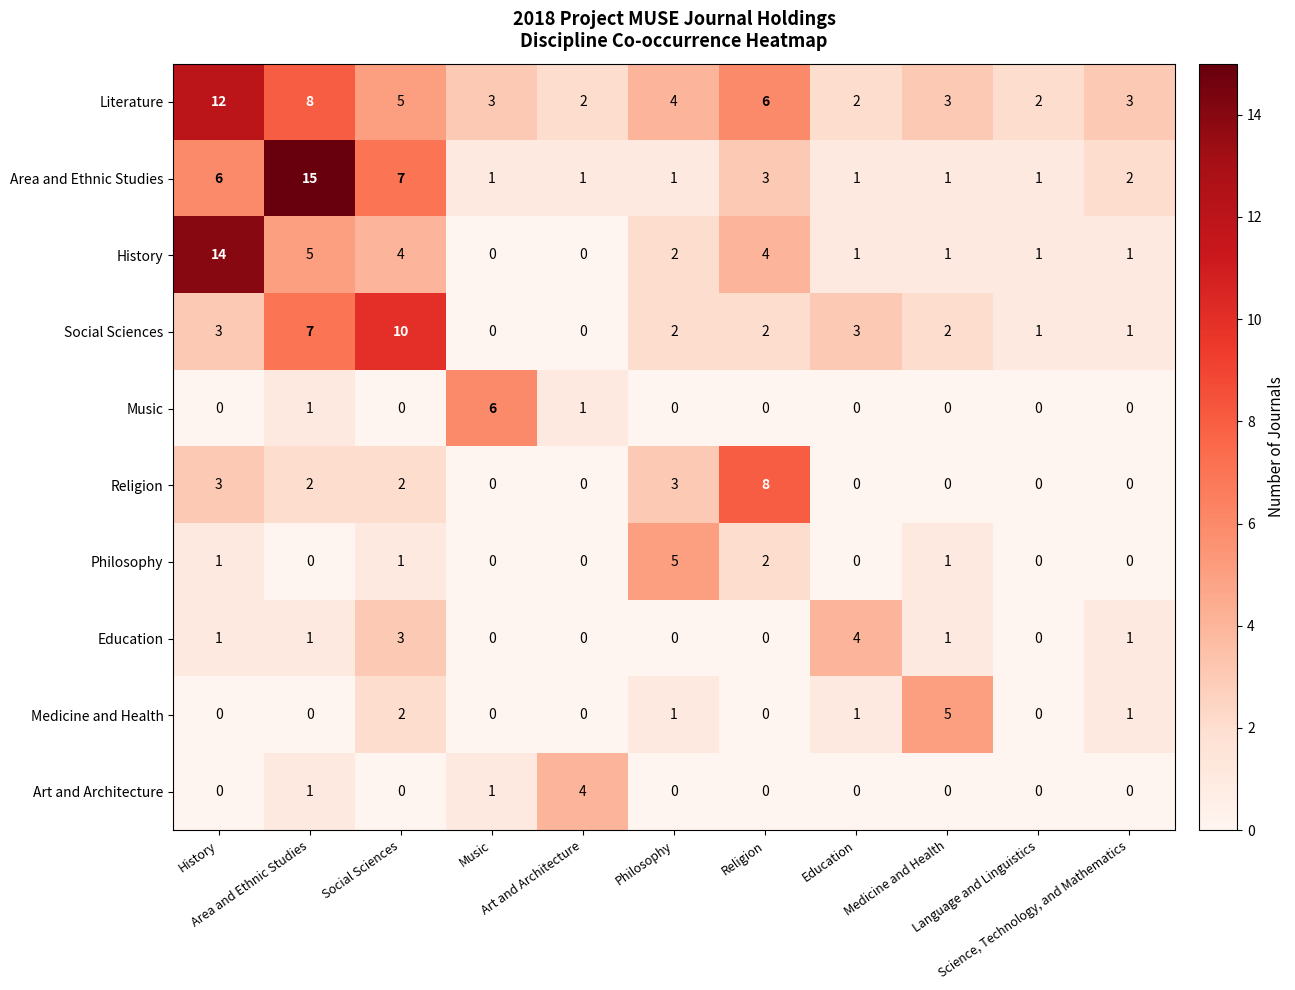

What is the maximum value shown in the chart?

15